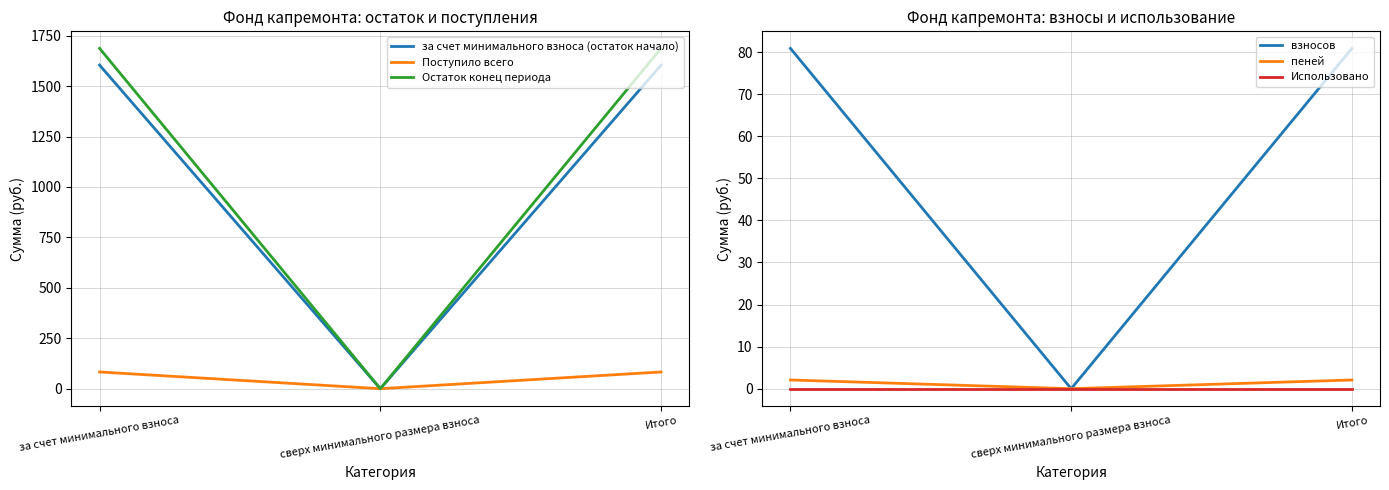

The value of Остаток конец периода at сверх минимального размера взноса is -981.1. True or false?

False